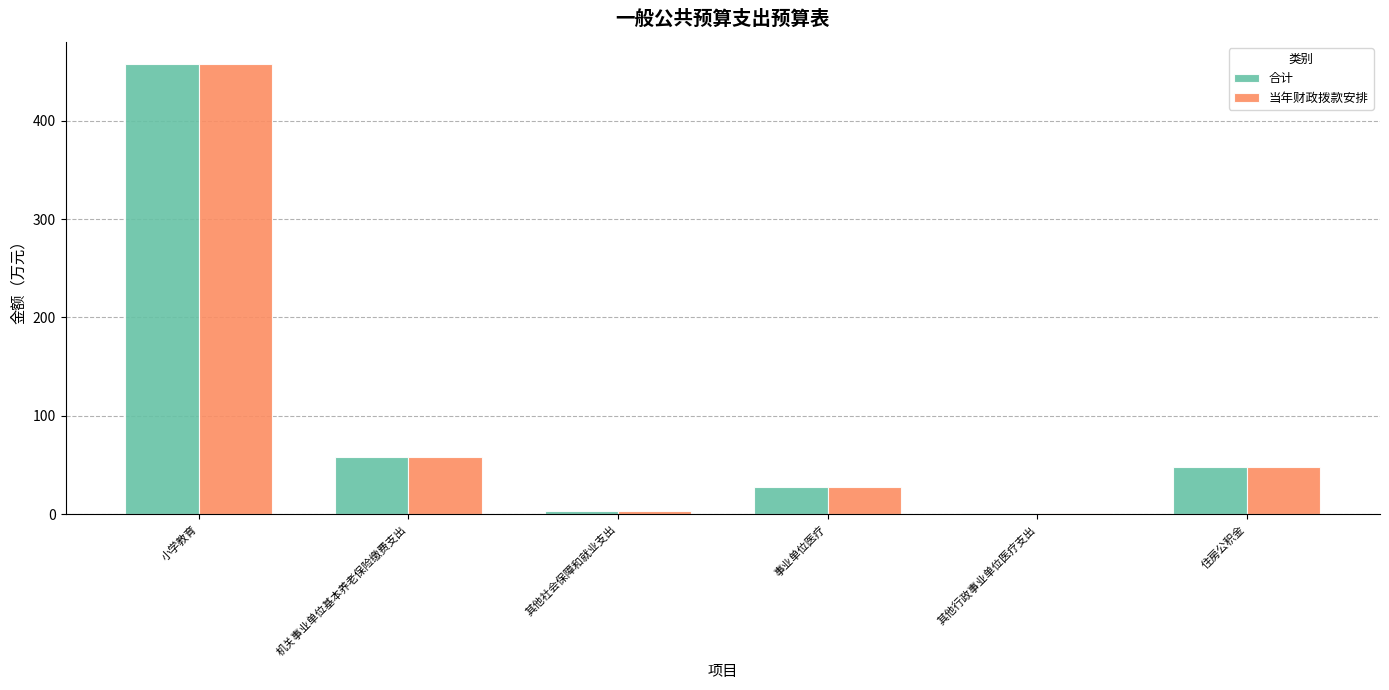

What is the sum of all 当年财政拨款安排 values?

596.3